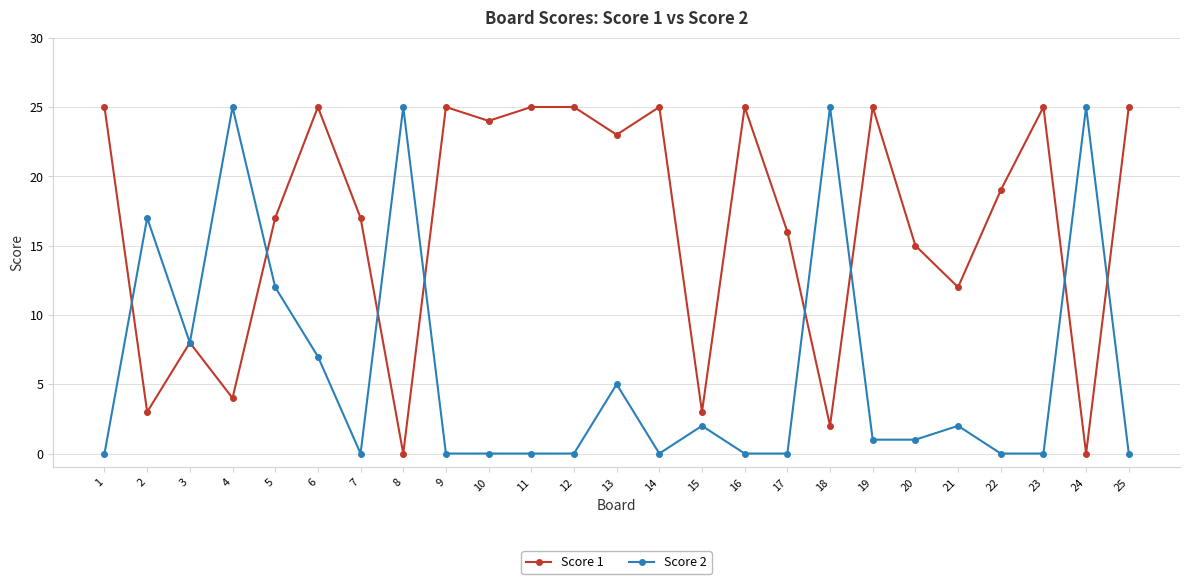

At which category is the sum across all series the highest?

6